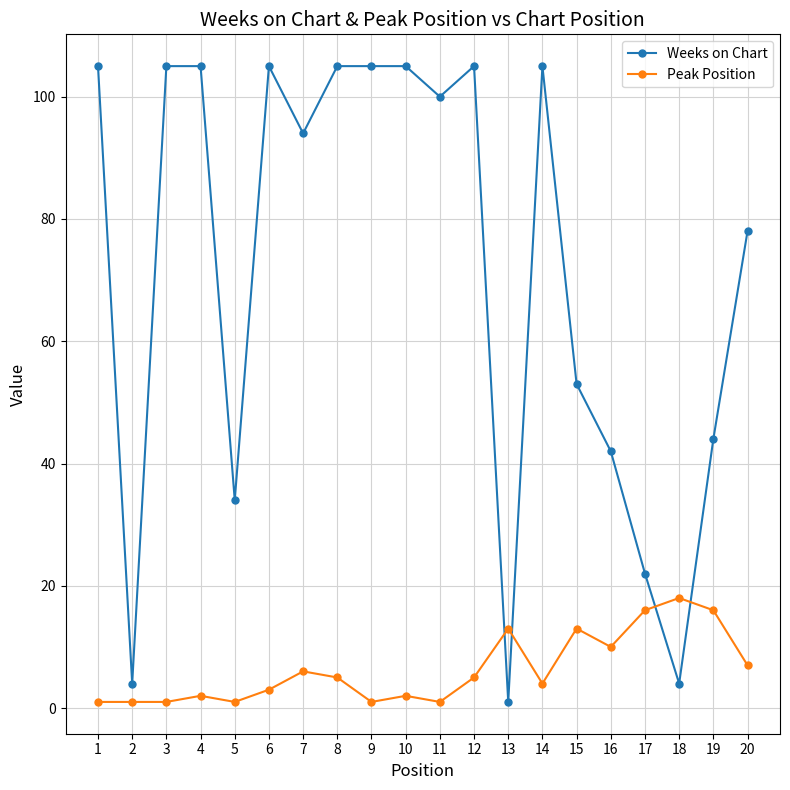

What is the maximum value for Peak Position?

18